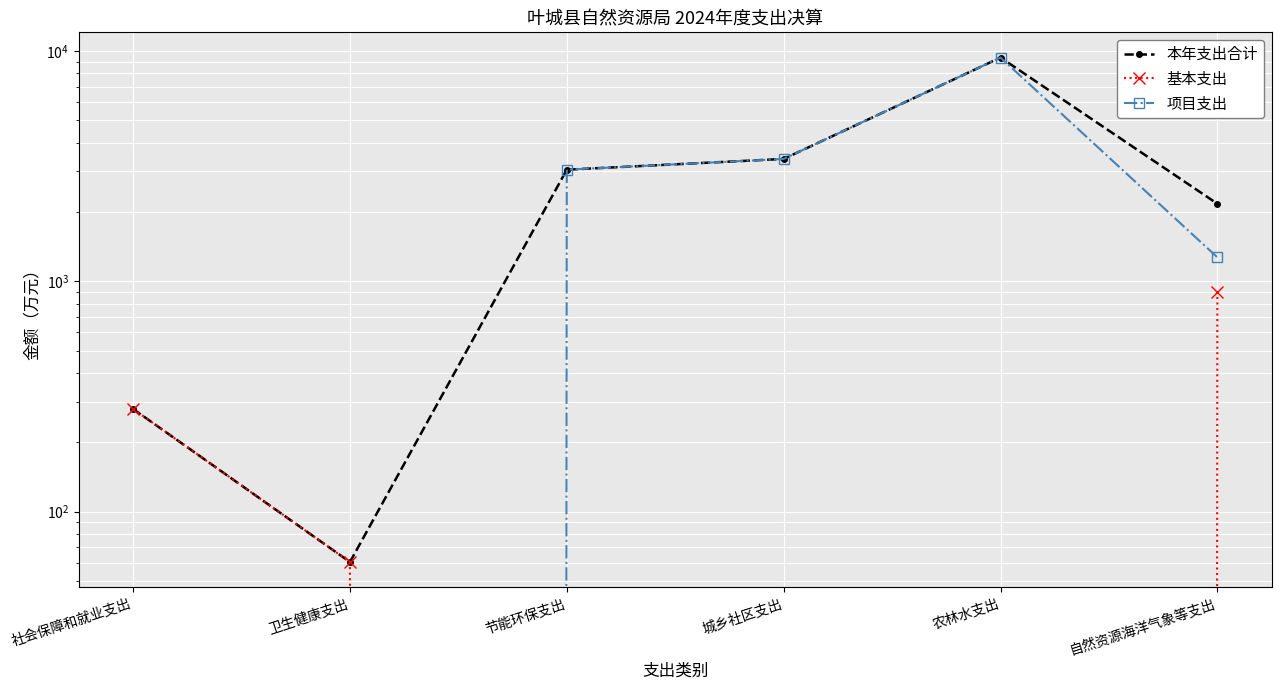

What is the maximum value for 本年支出合计?

9370.5